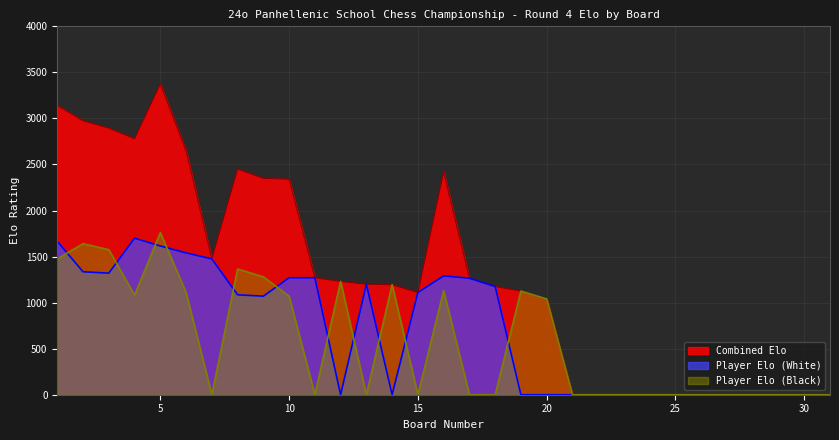

How many data points in Player Elo (White) are less than 1070?

15